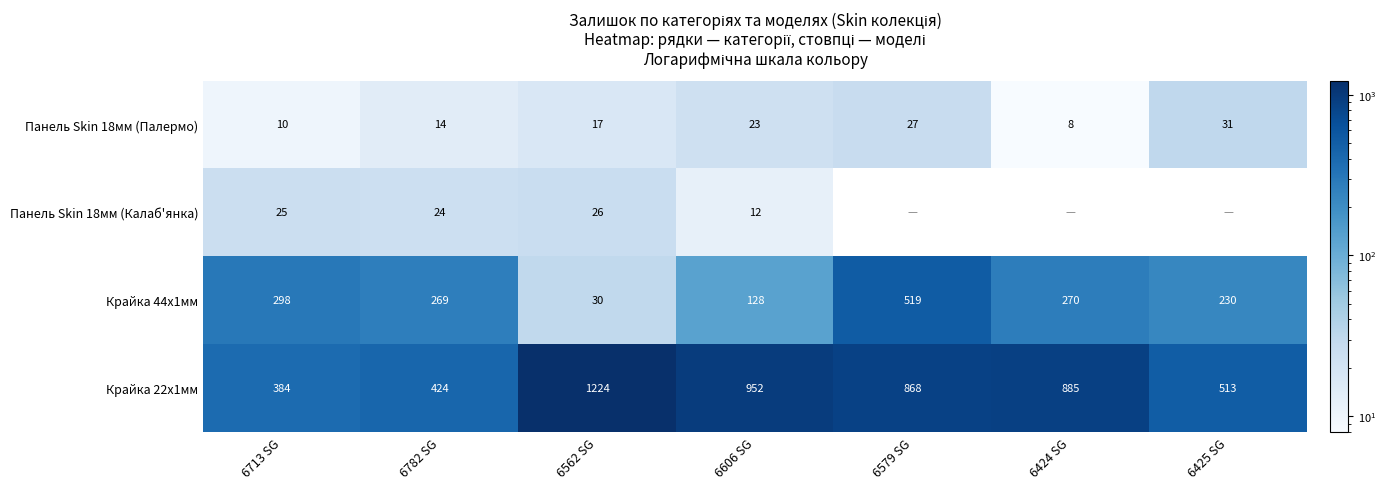

Which has a higher value, 6425 SG or 6713 SG?

6425 SG